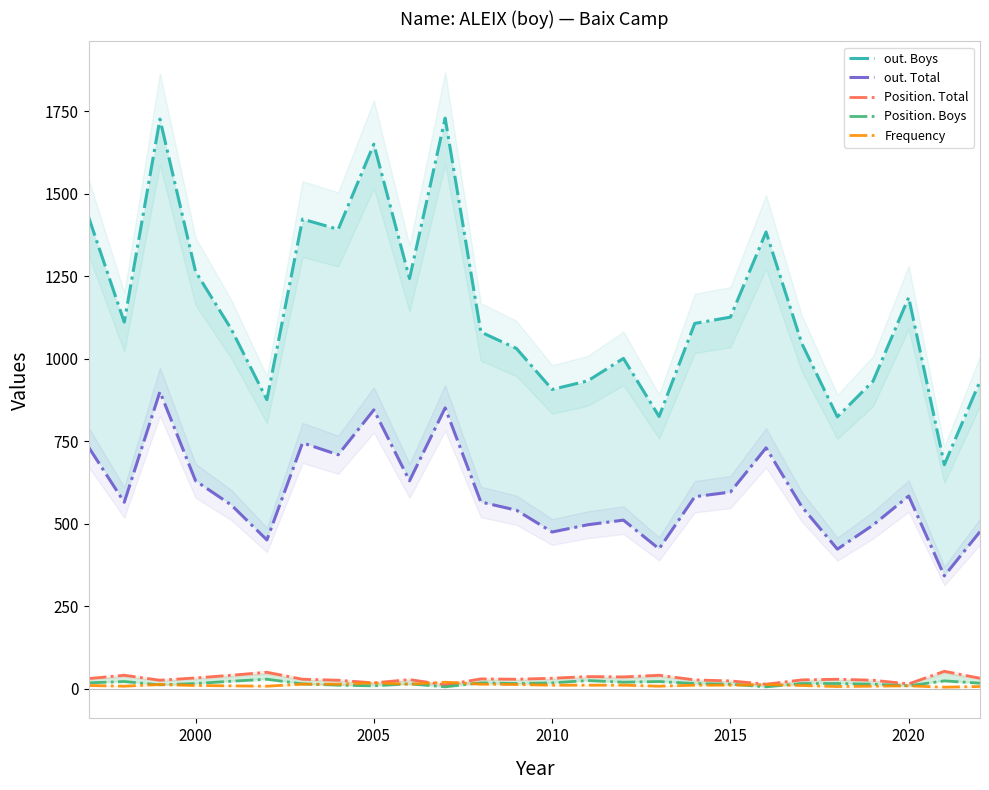

How many data points in out. Boys are less than 1107?

13